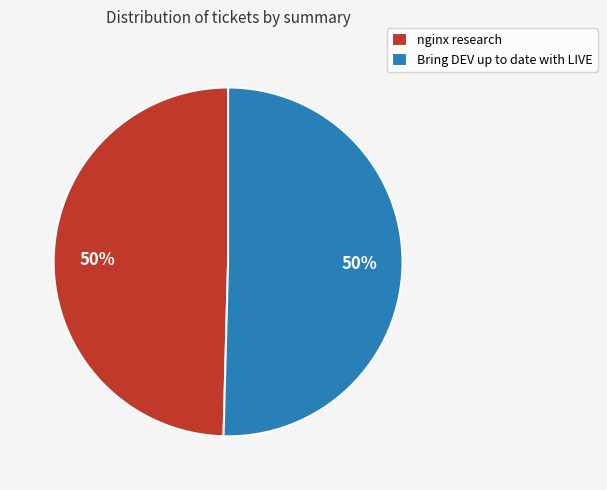

Count the number of slices in the pie.

2